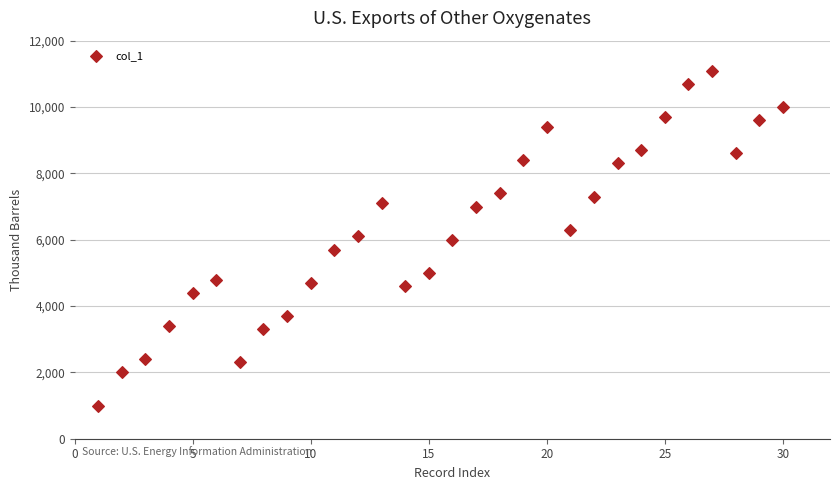

What is the range of Y values (max minus min)?

10100